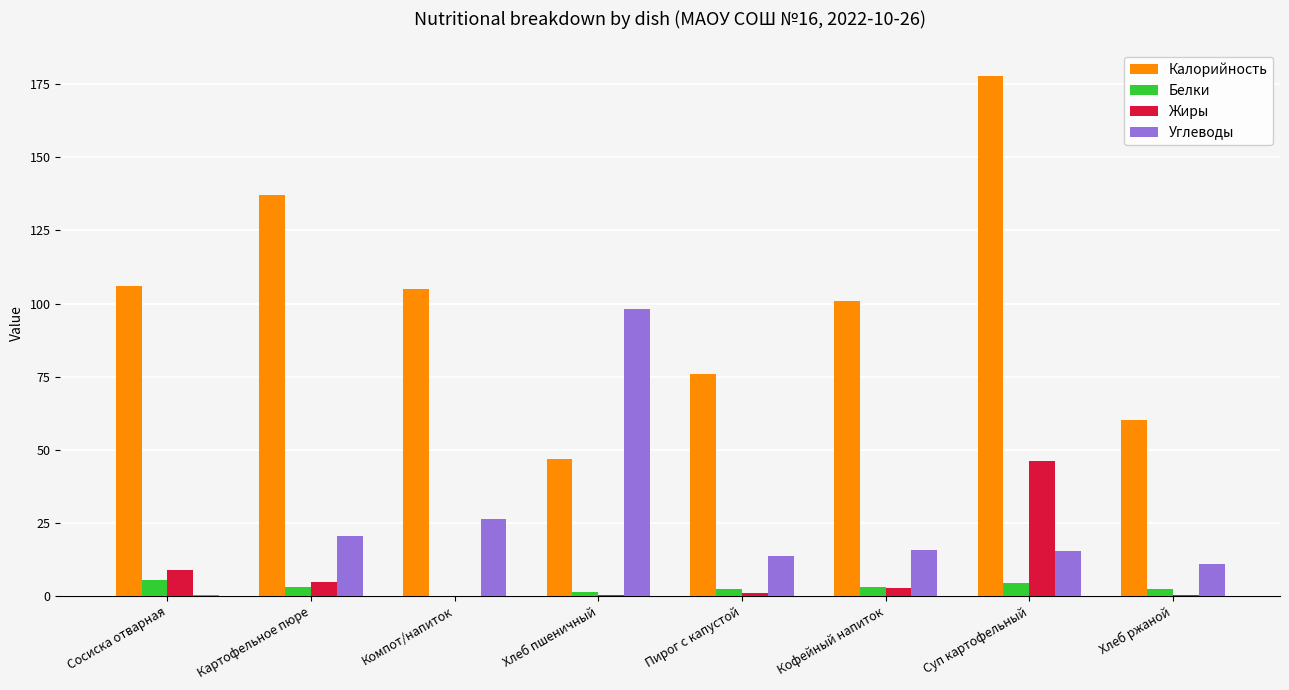

At which category does the chart reach its peak across all series?

Суп картофельный